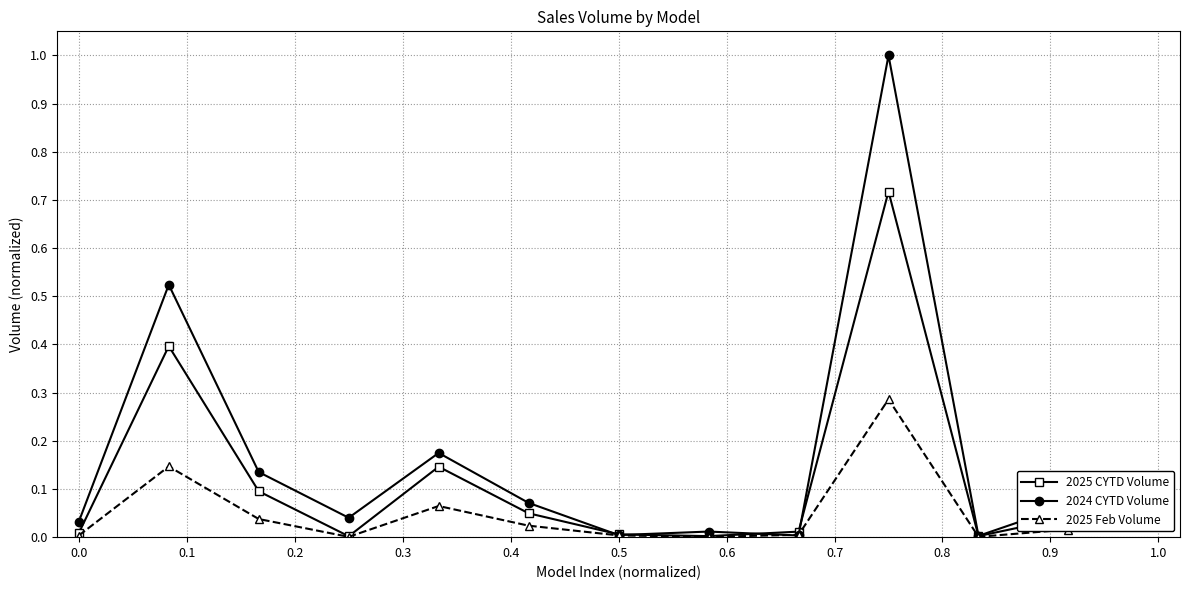

What are all the series names shown in the legend?

2025 CYTD Volume, 2024 CYTD Volume, 2025 Feb Volume